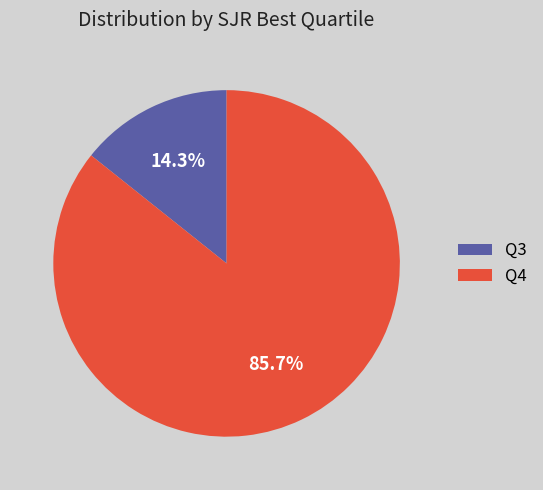

Does Q3 account for over 50% of the chart?

No